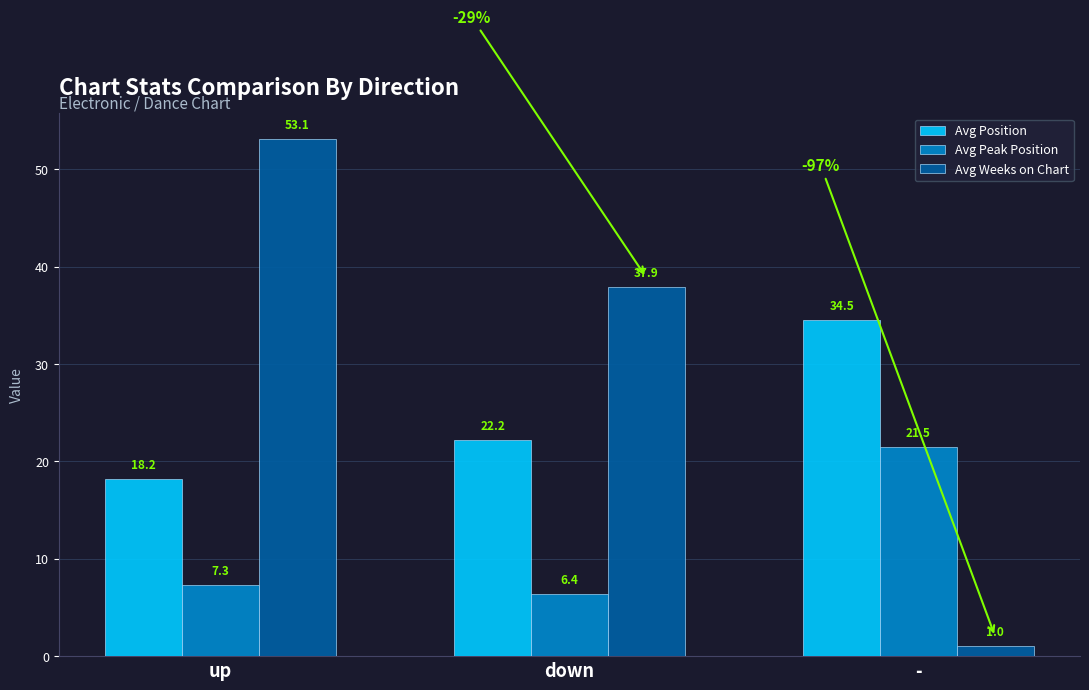

The Avg Peak Position series shows 6.4 at down. True or false?

True